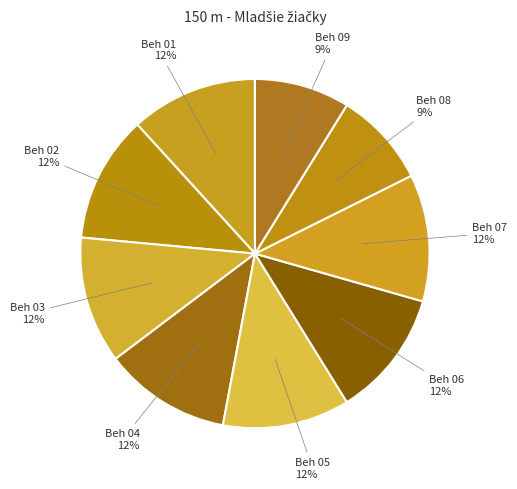

How many slices are in this pie chart?

9